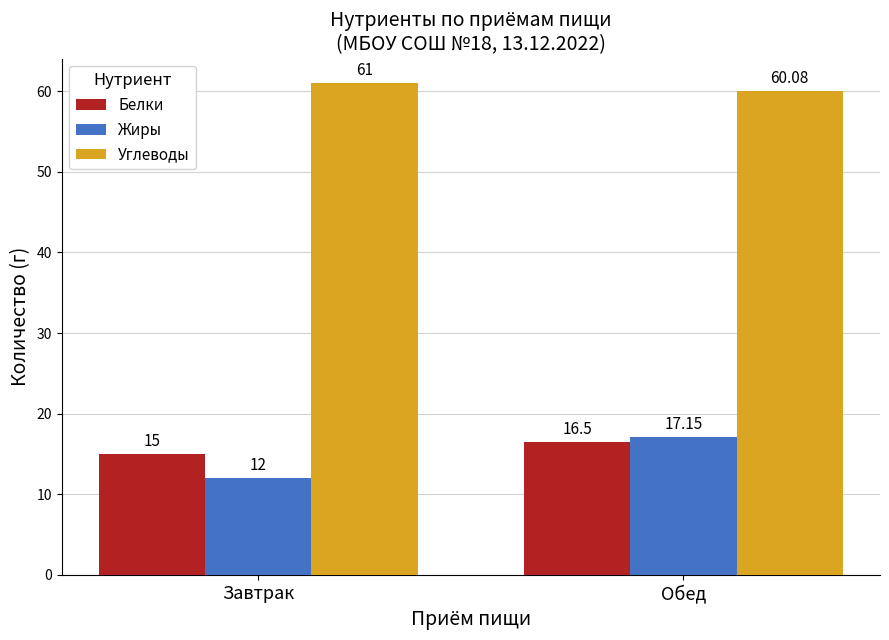

Is it true that Жиры equals 20.2 at Завтрак?

False